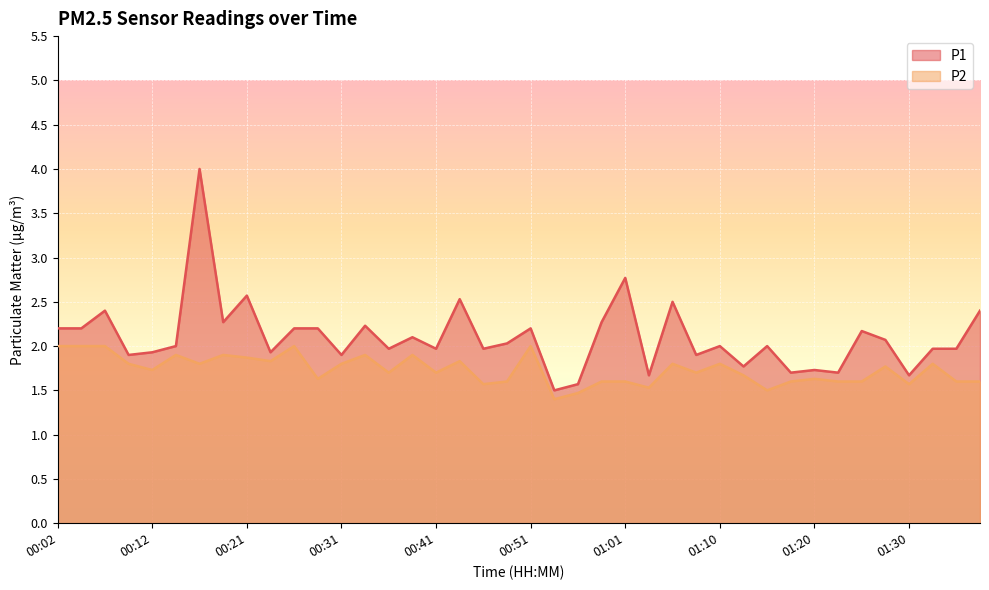

Is it true that P1 equals 7.0 at 00:16?

False